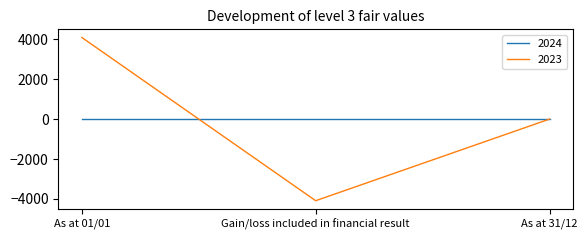

The value of 2024 at Gain/loss included in financial result is 0. True or false?

True